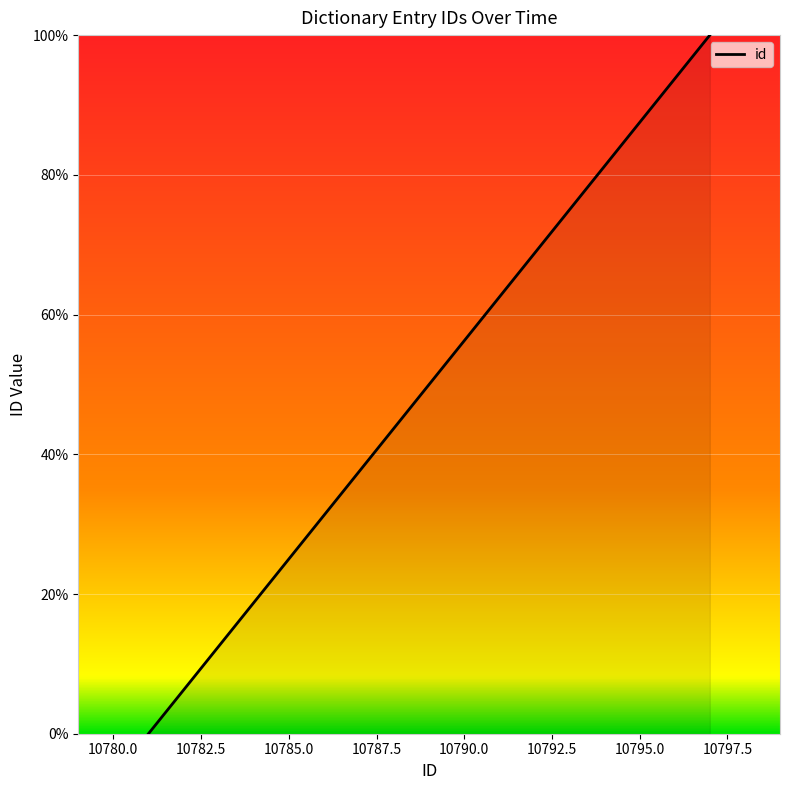

What is the greatest value displayed?

100.0